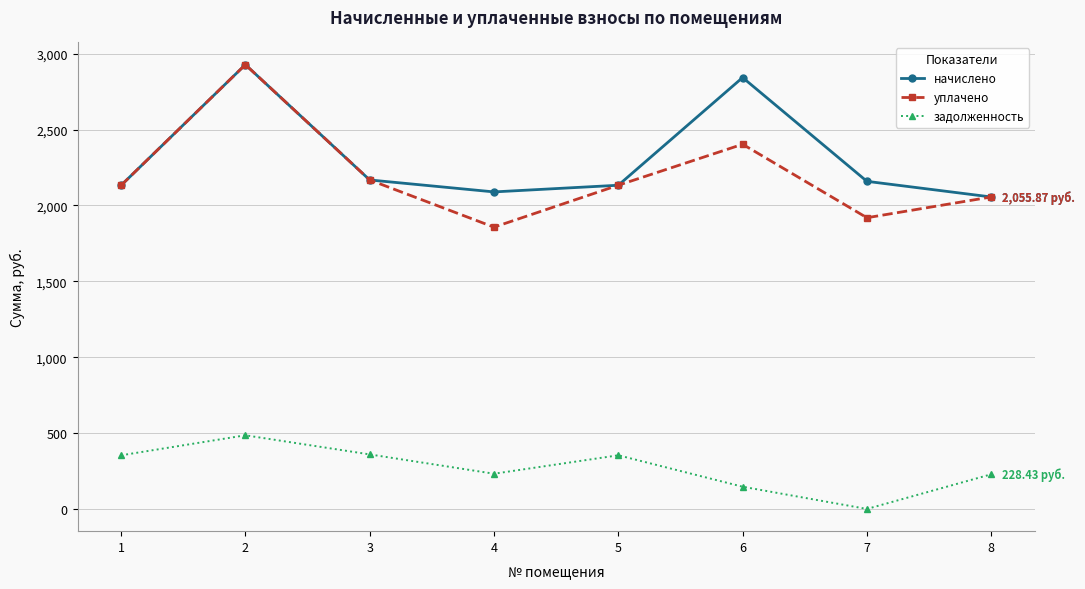

Which category has the lowest value in the задолженность series?

7